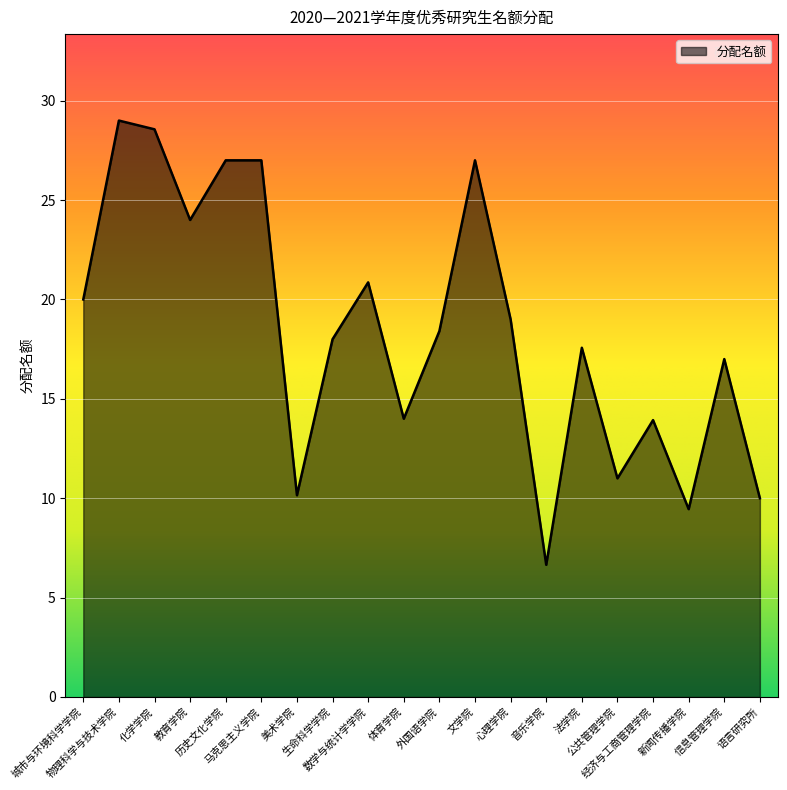

Approximately how many times larger is the value at 数学与统计学学院 compared to 体育学院?

1.5